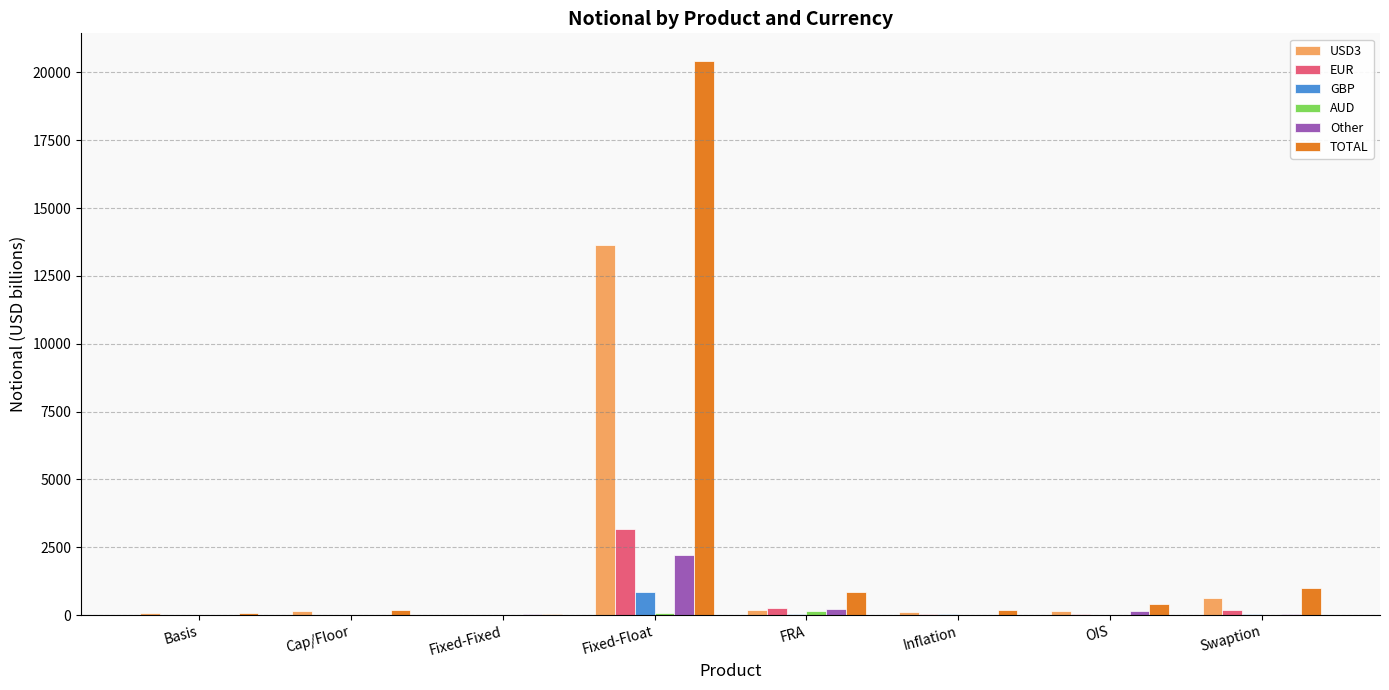

Which series has the largest total across all categories?

TOTAL